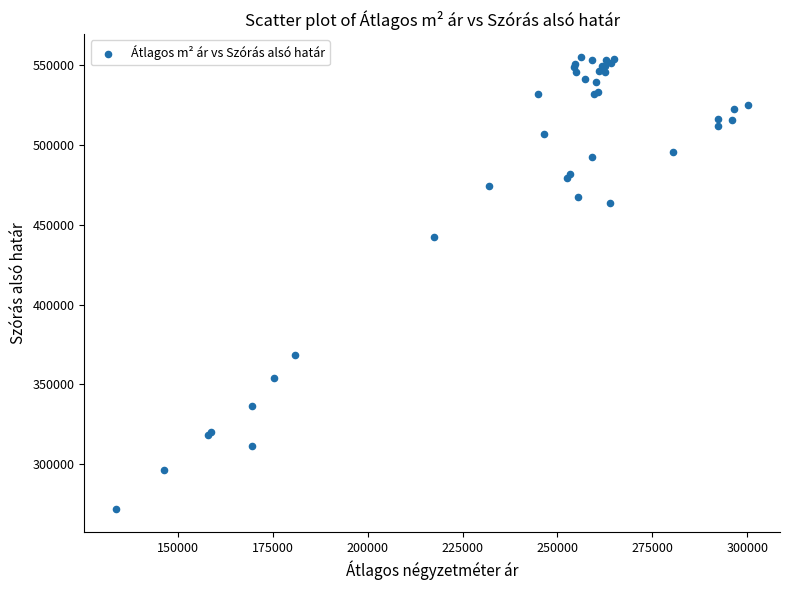

What Y value in the scatter plot is closest to 413434?

442454